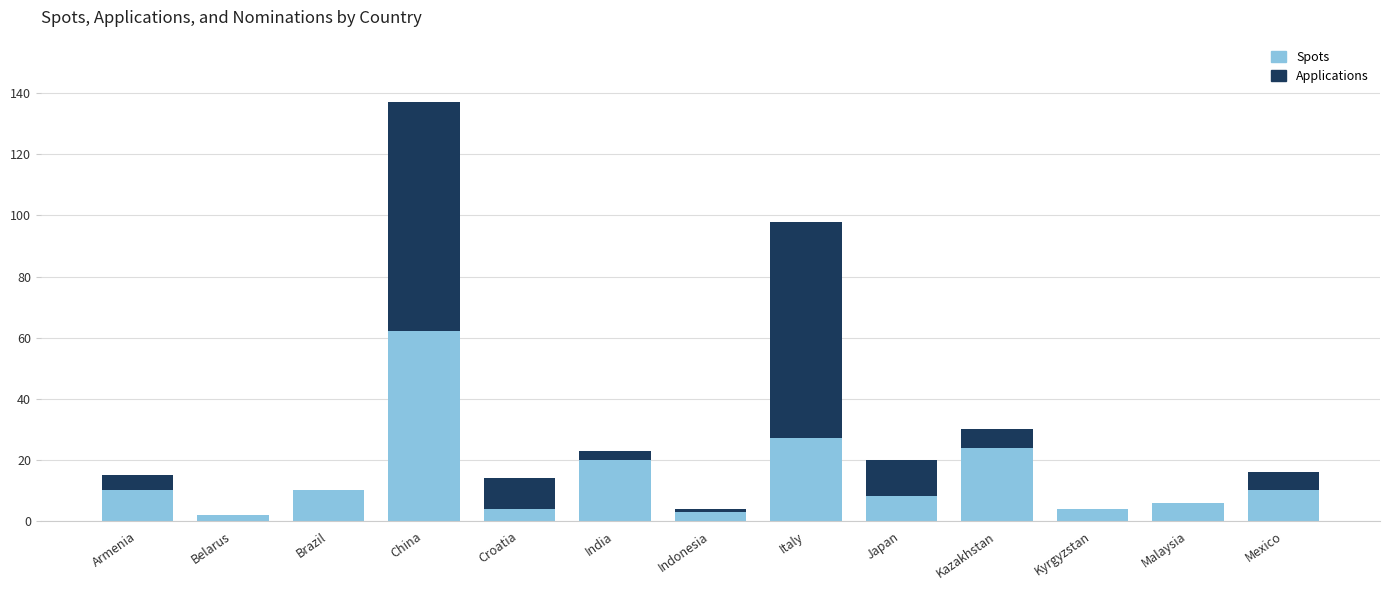

True or false: Spots has a value of 27 at Italy.

True